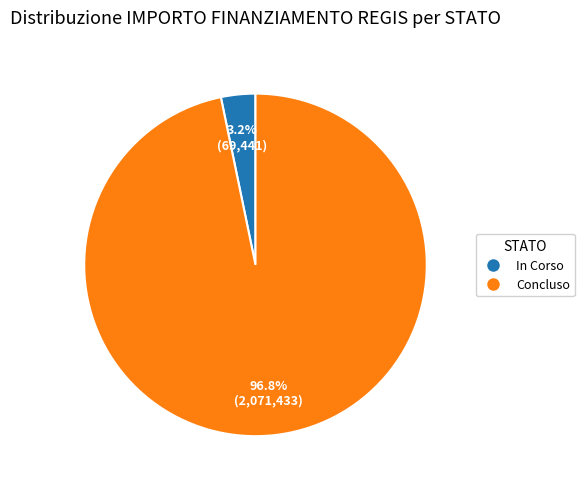

To the nearest percent, what is the average slice percentage?

50%